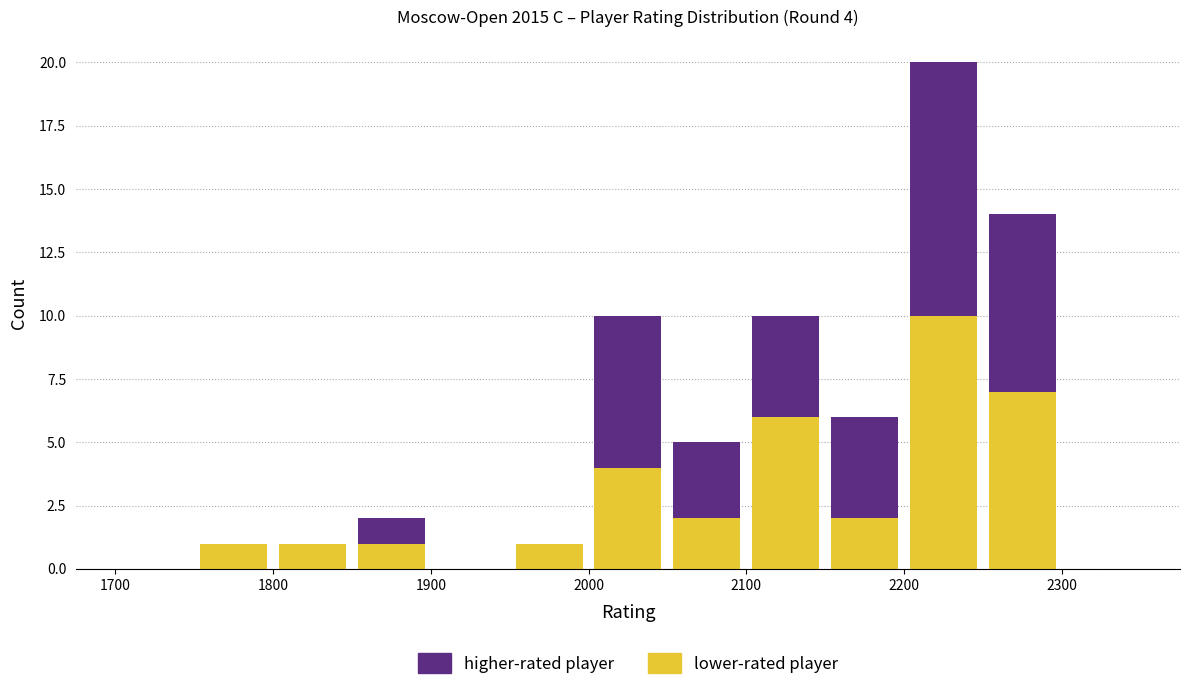

Which range on the x-axis has the tallest stacked bar (by total height)?

2200 to 2250